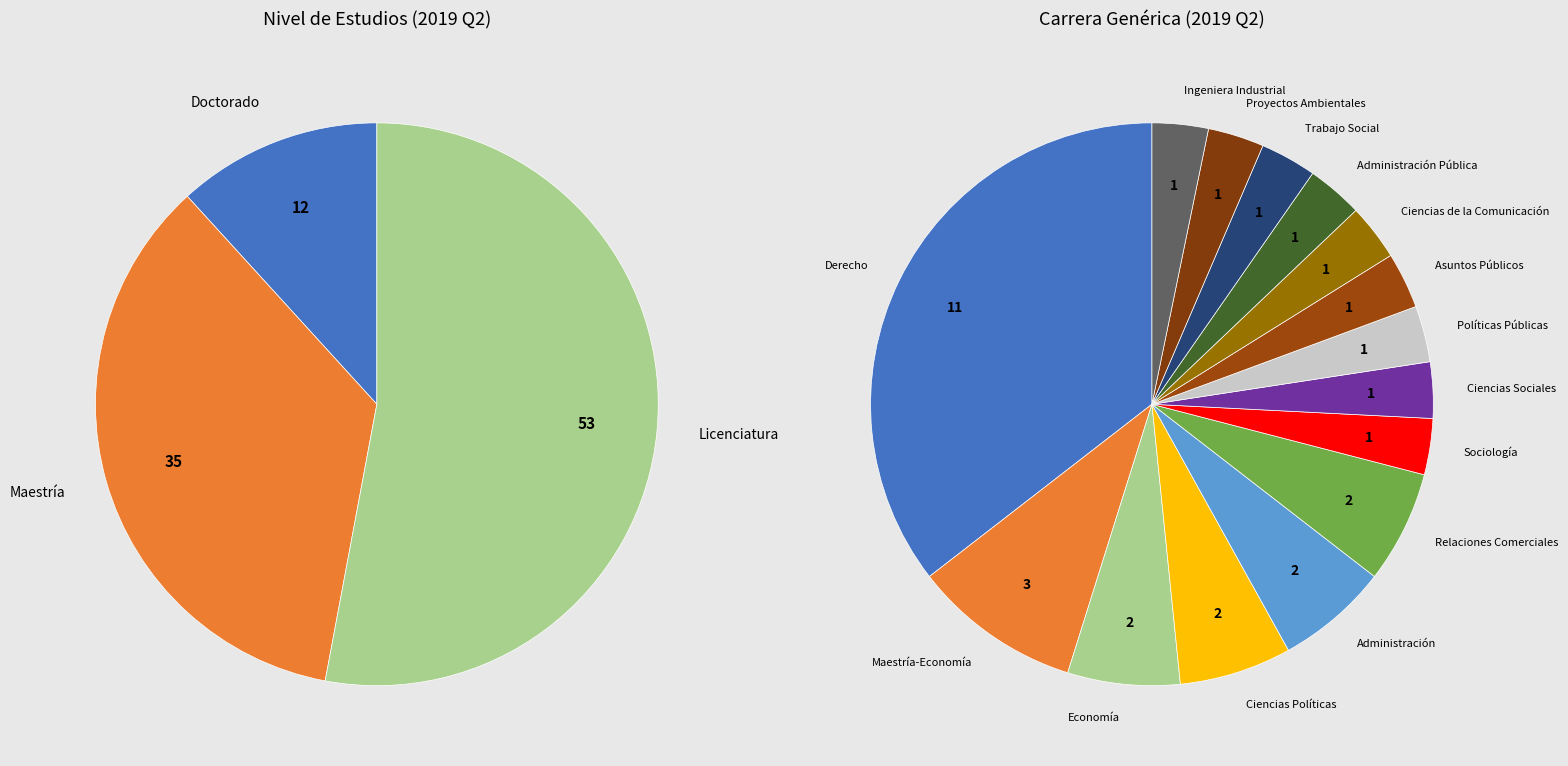

What is the change in value from 5 to 30?

-2